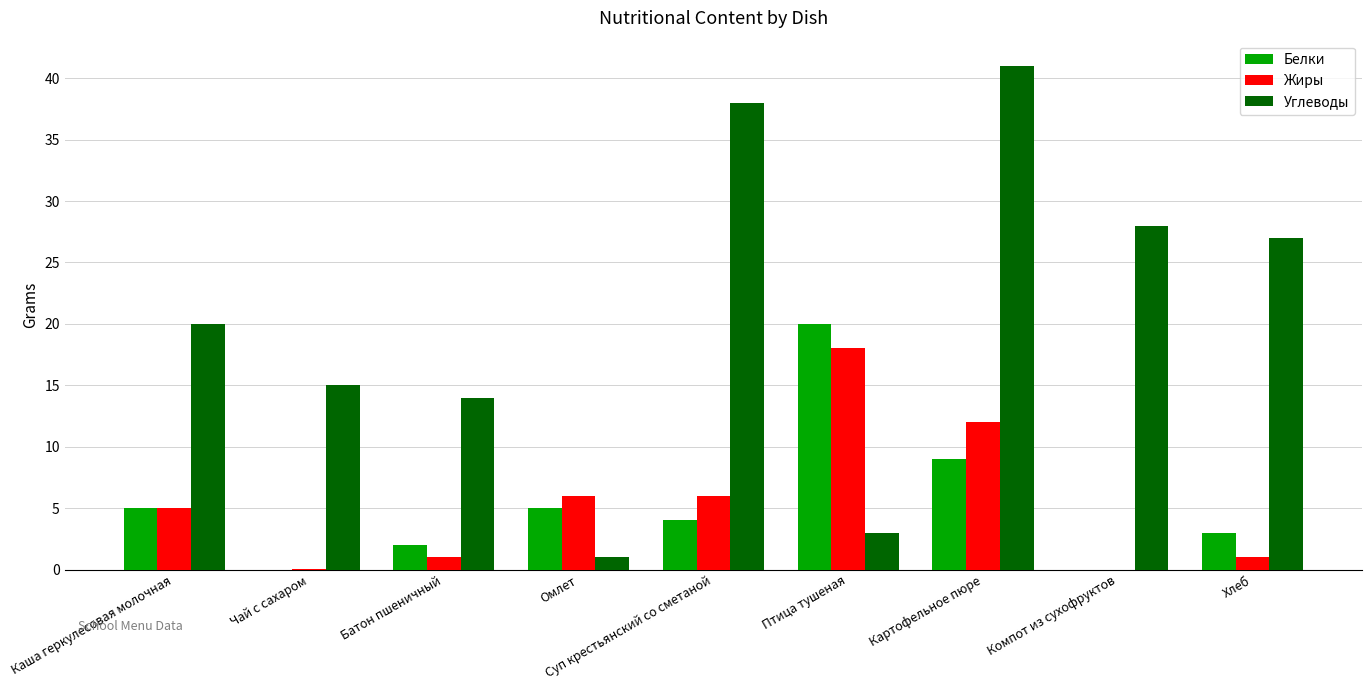

What is the sum of all Жиры values?

49.0